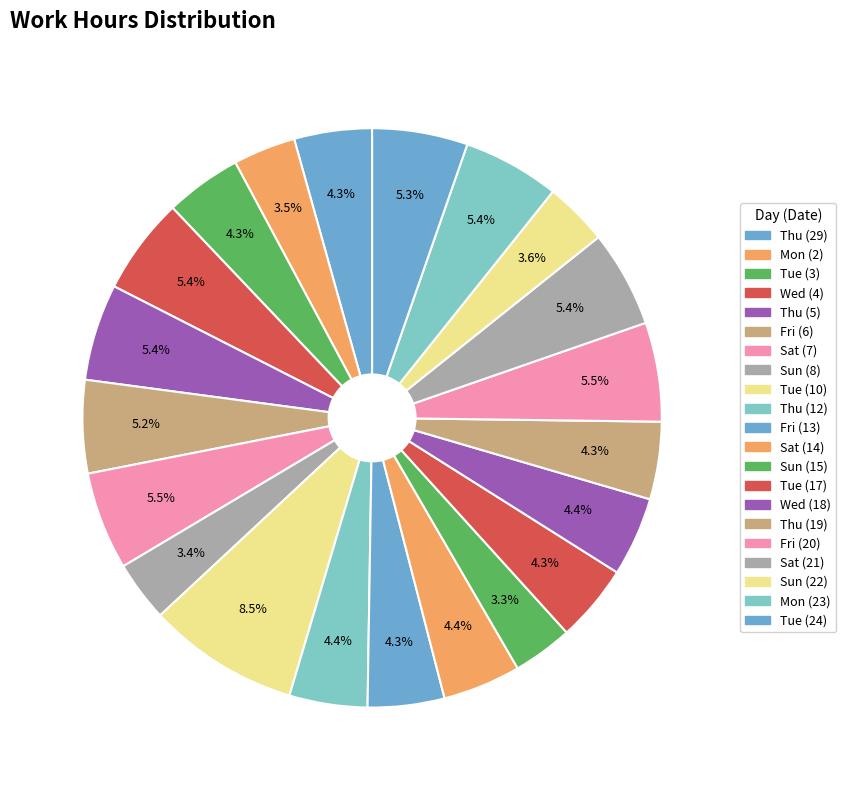

How many slices are in this pie chart?

21